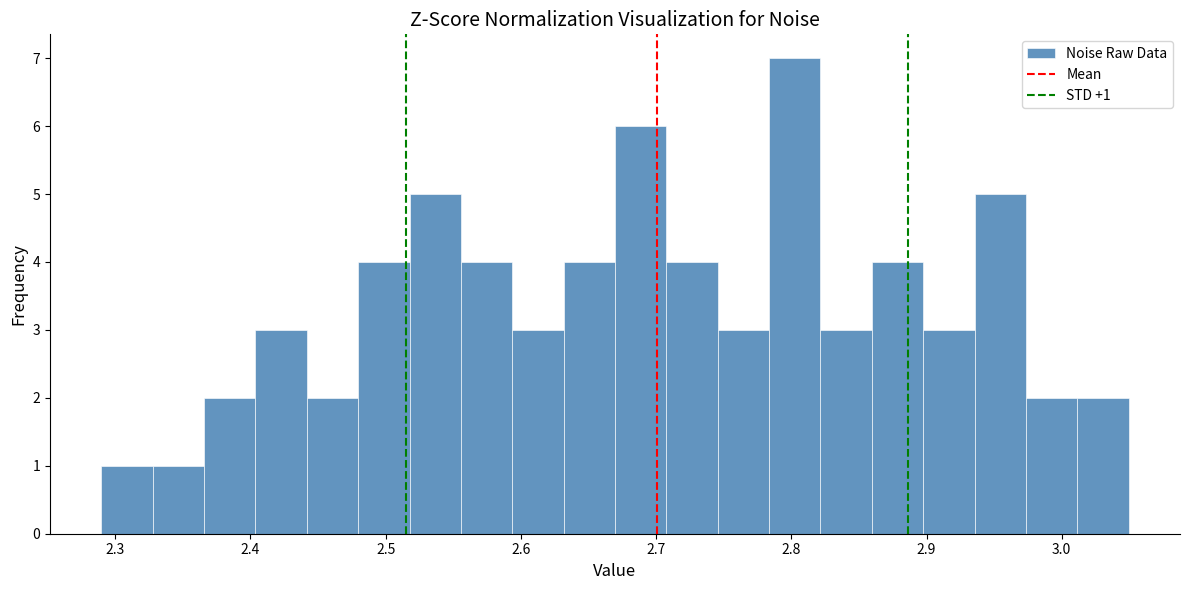

Around what value on the x-axis is the tallest bar? Give the approximate position of its centre, as read against the axis.

2.80